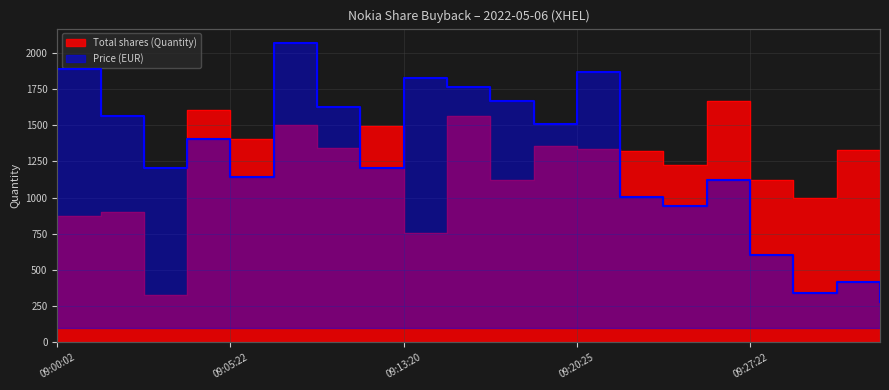

Between 09:33:16 and 09:27:22, which is larger?

09:27:22